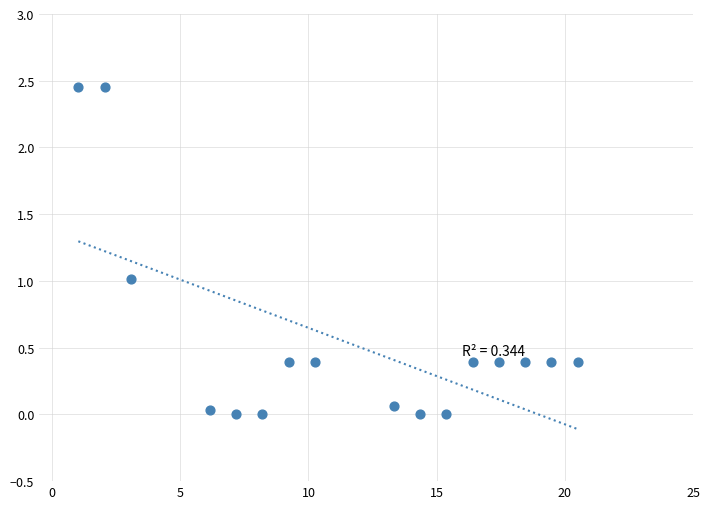

What is the range of X values (max minus min)?

19.5